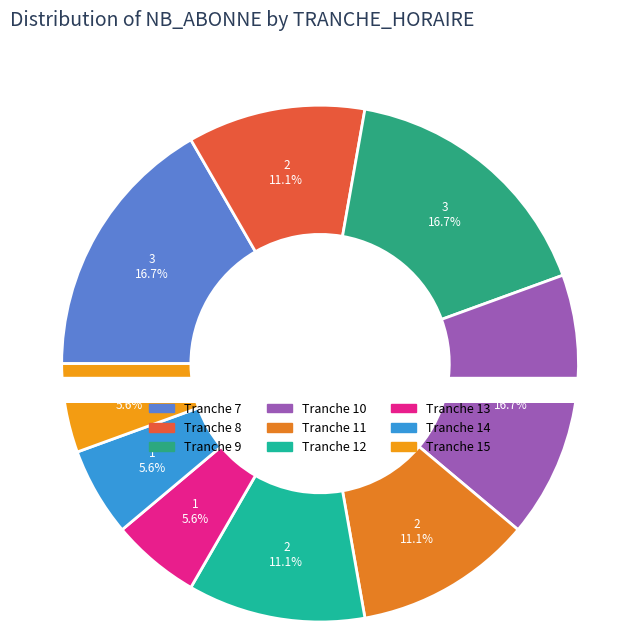

How many slices are in this pie chart?

9